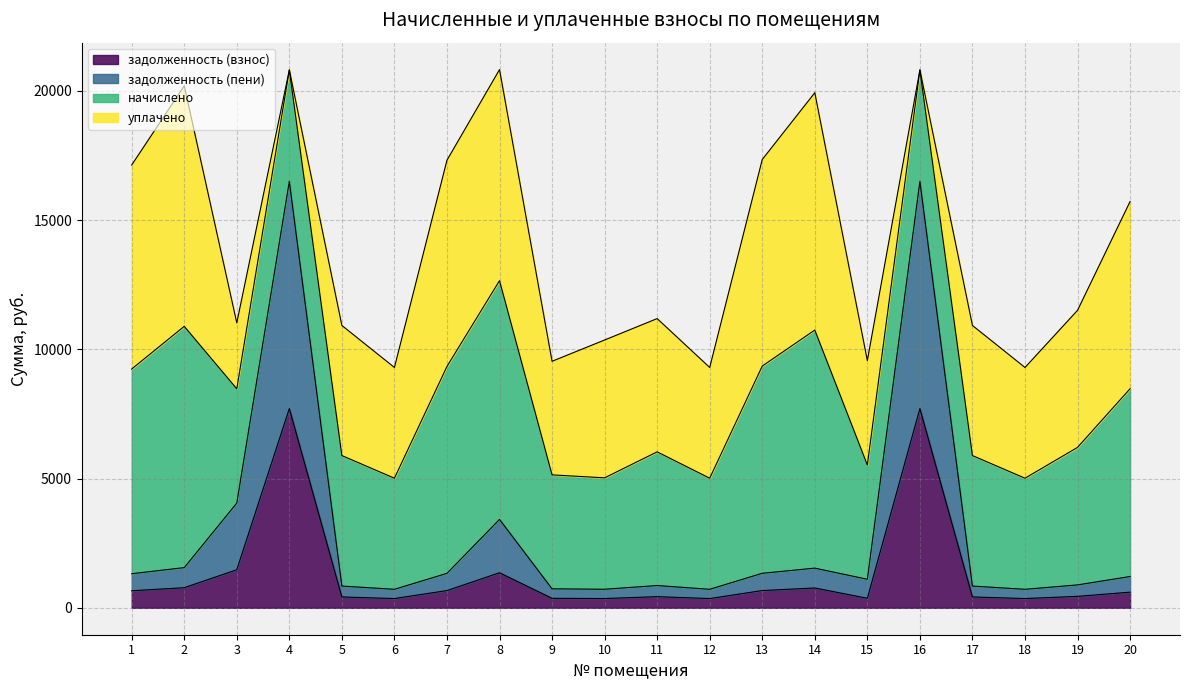

What is the total value across all series at 3?

11021.9